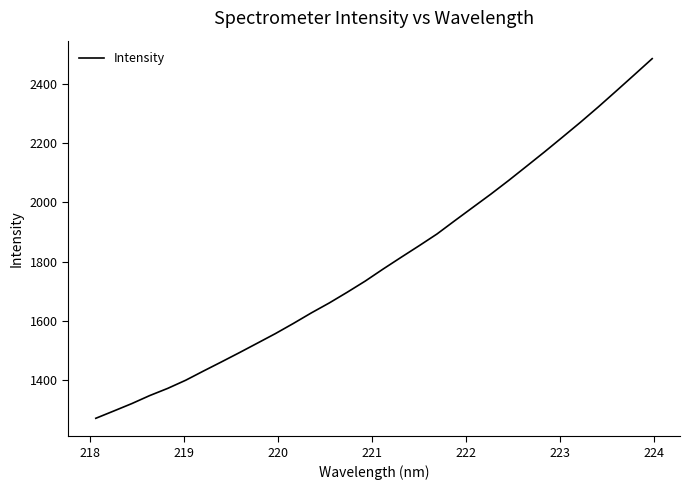

What is the difference between the maximum and minimum values?

1213.5